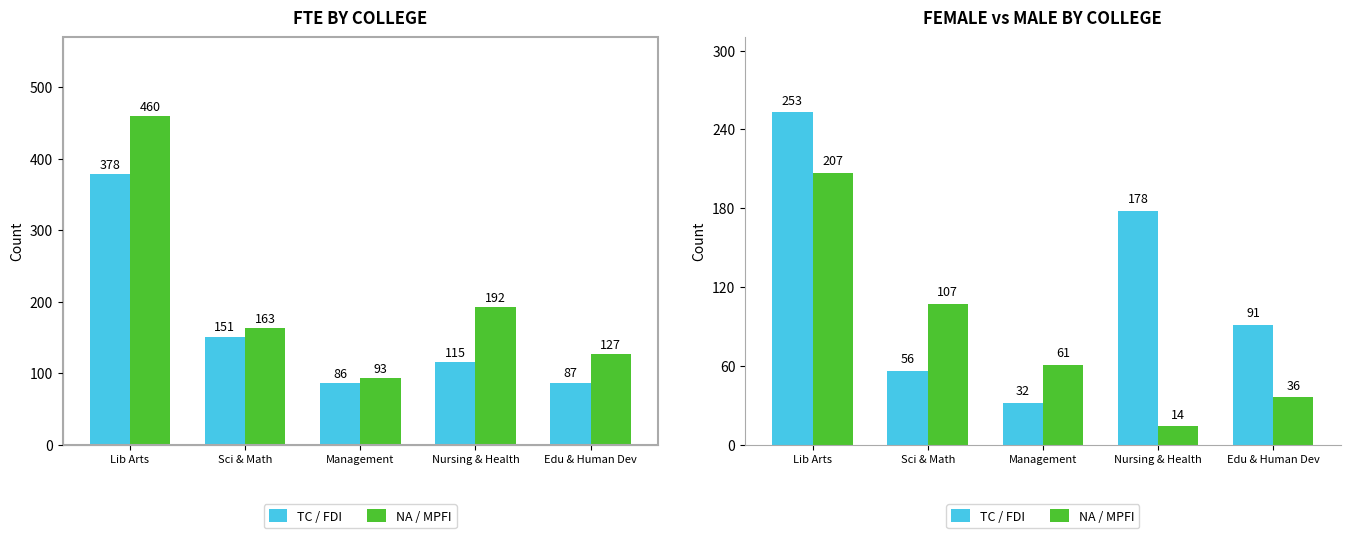

What is the label of the 4th bar from the right?

Sci & Math